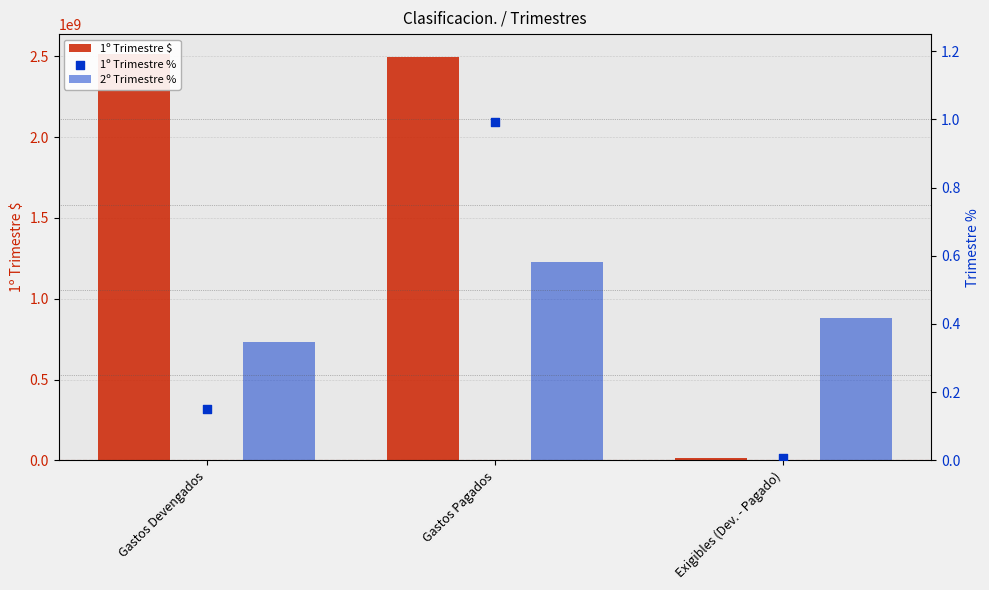

Which series has the largest total across all categories?

1º Trimestre $